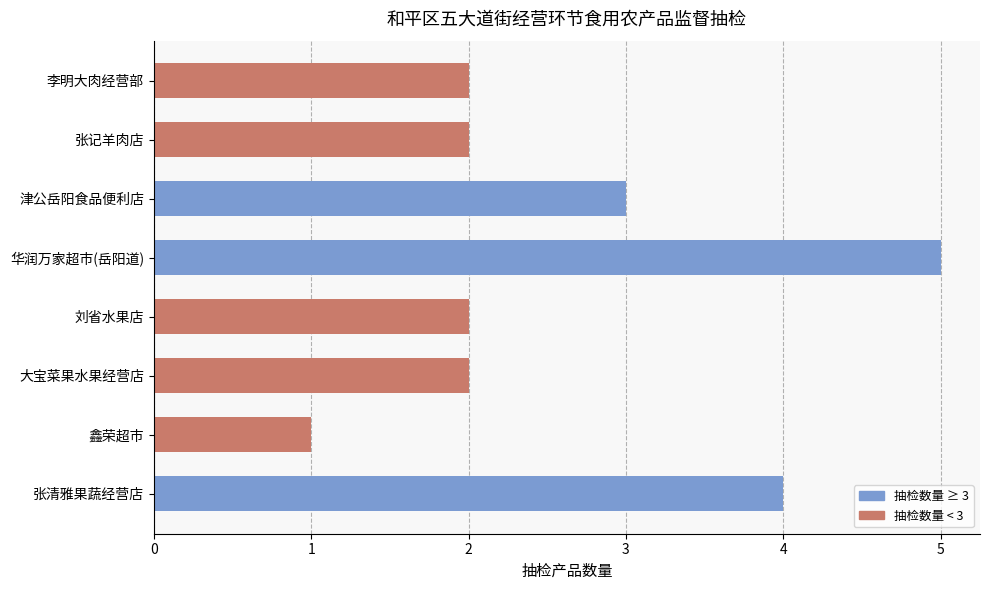

What value does the data have at 张清雅果蔬经营店?

4